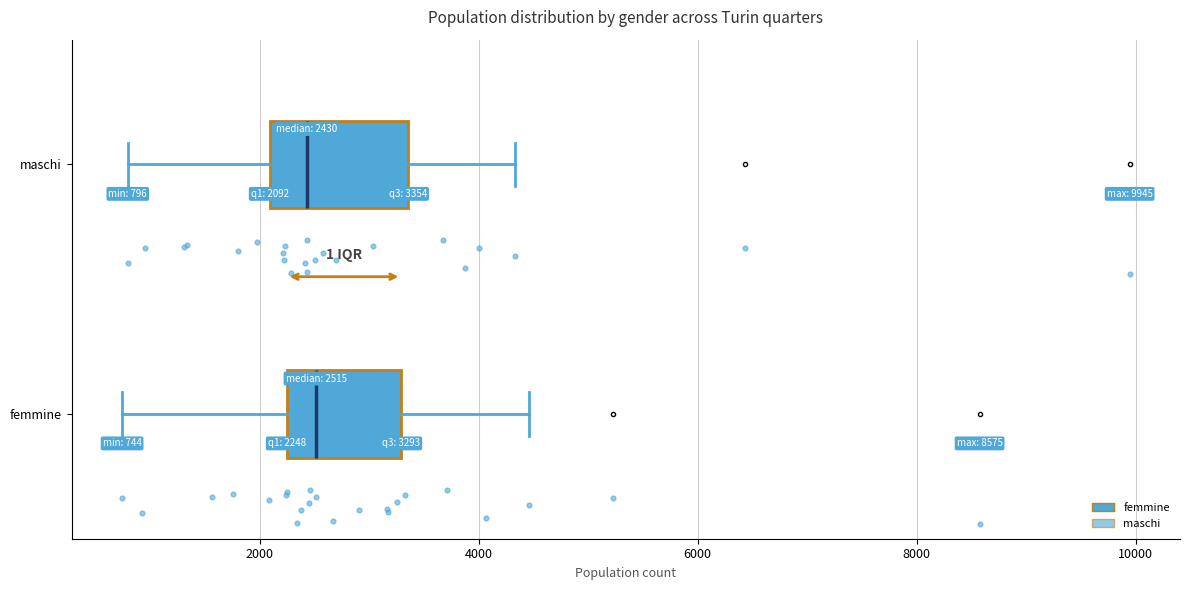

Which box is the widest, from its left edge to its right edge?

maschi